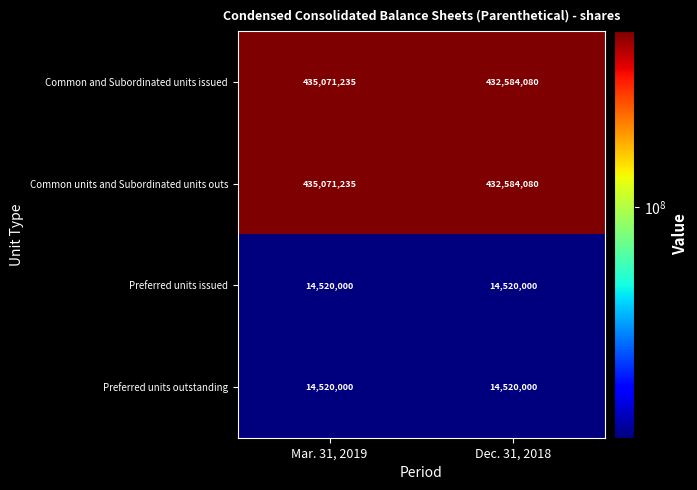

How many data points does each series have?

2